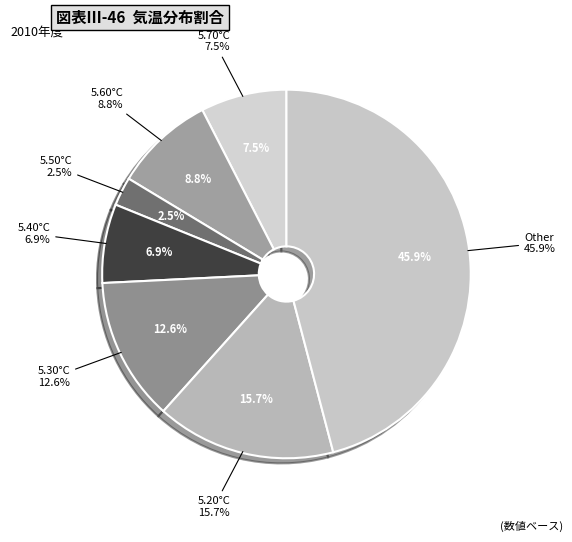

Count the number of slices in the pie.

7